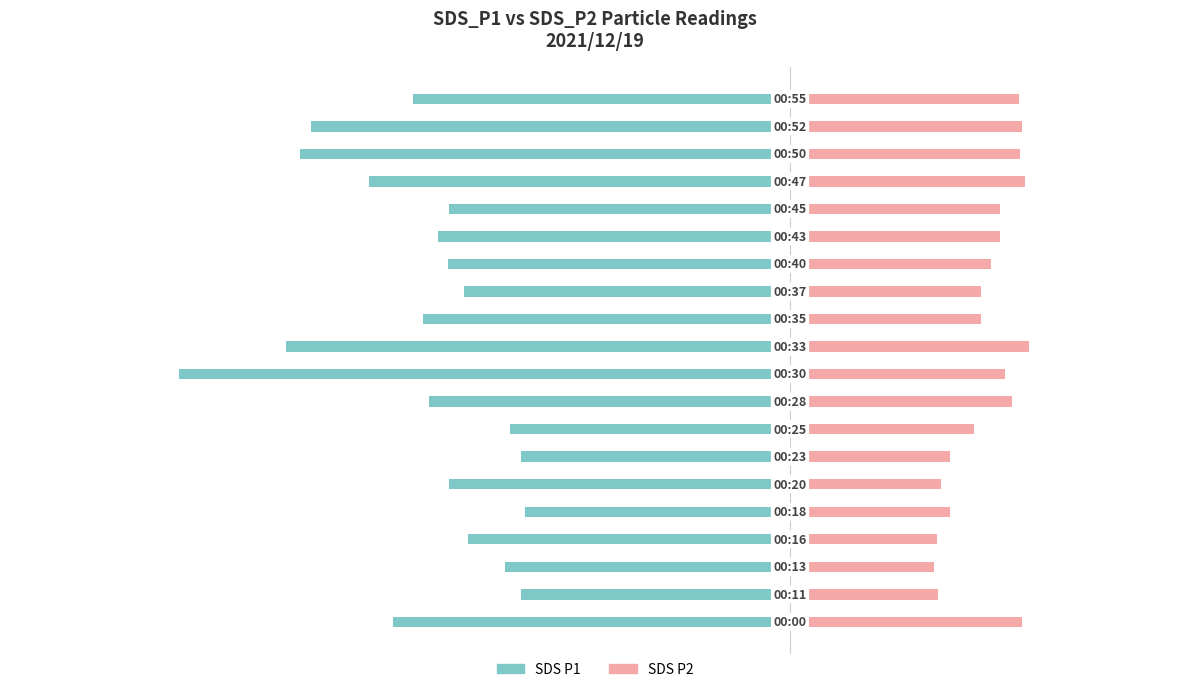

Is it true that SDS_P2 equals 12.4 at 7?

False